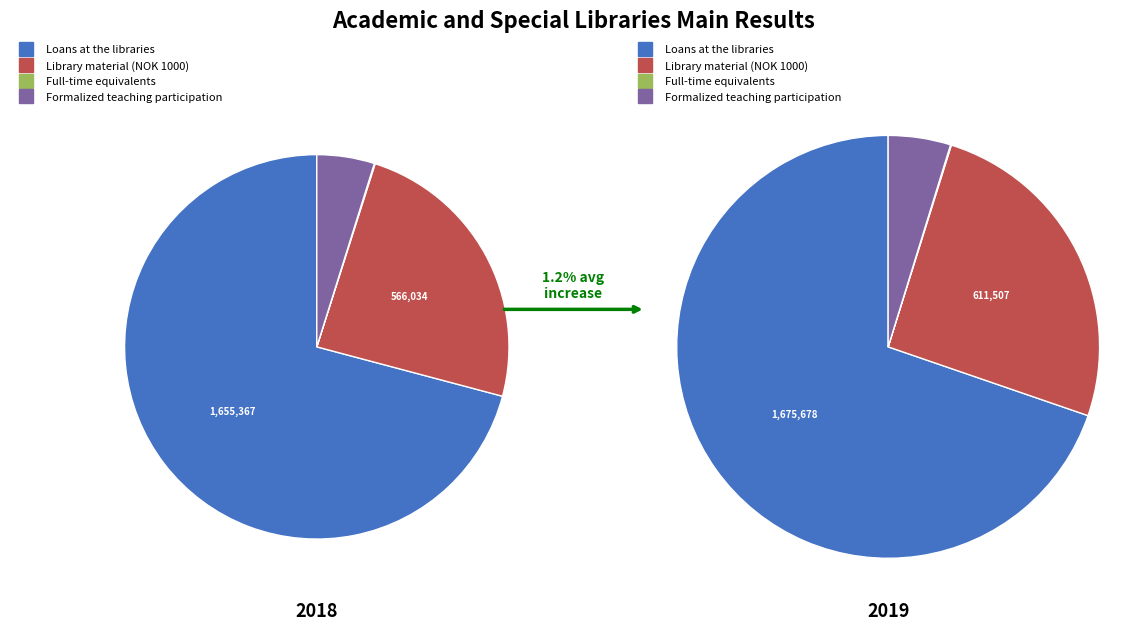

What percentage do Library material (NOK 1000) and Formalized teaching participation together represent?

29.1%